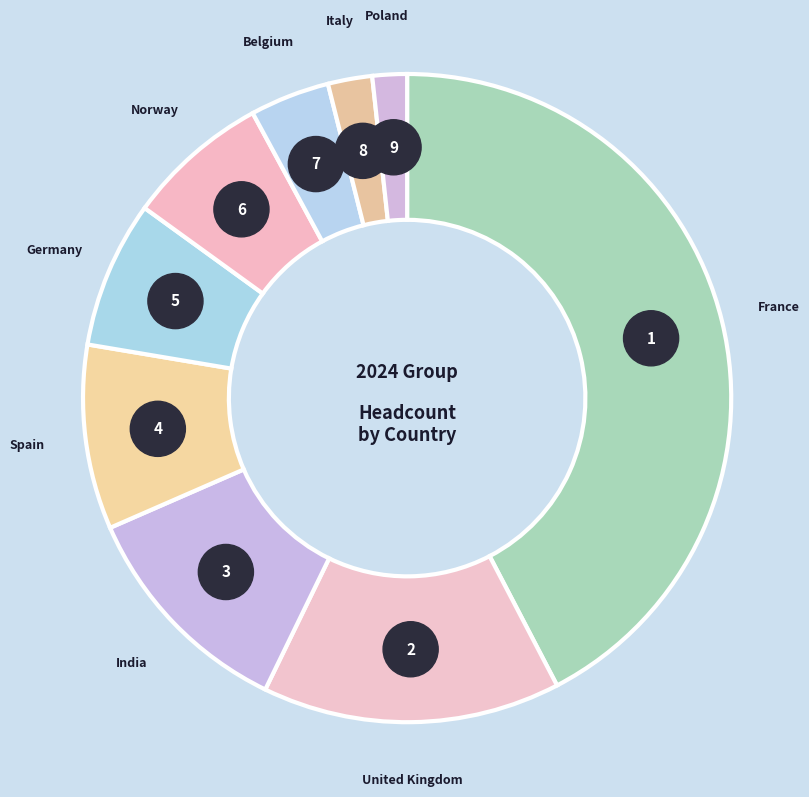

Which category has the biggest portion of the pie?

France